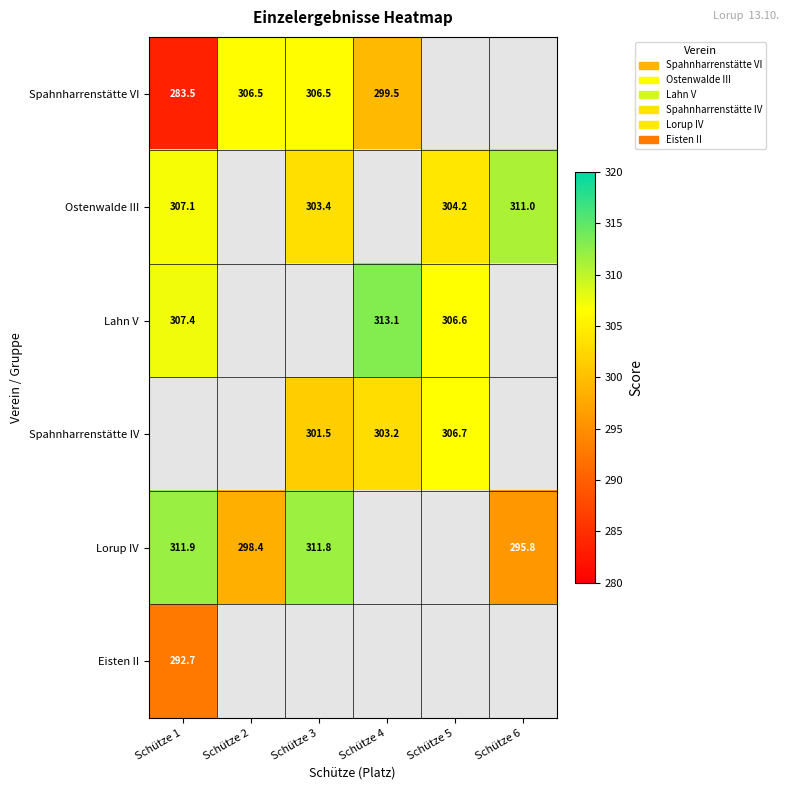

What is the difference between the highest and lowest values at Schütze 4?

13.6